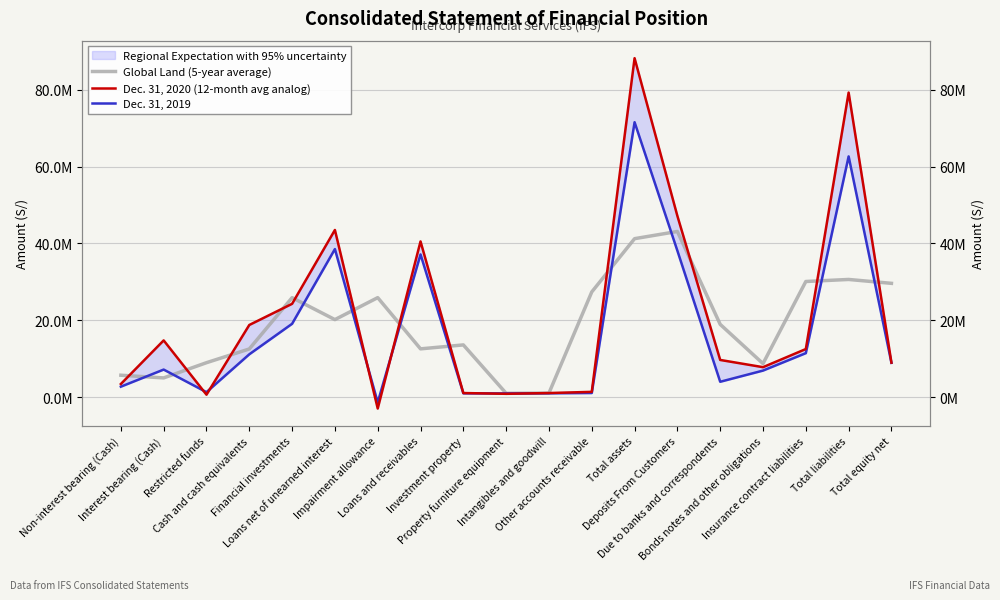

Is the value of Dec. 31, 2019 at Due to banks and correspondents greater than the value of Dec. 31, 2020 (12-month avg analog) at Property furniture equipment?

Yes